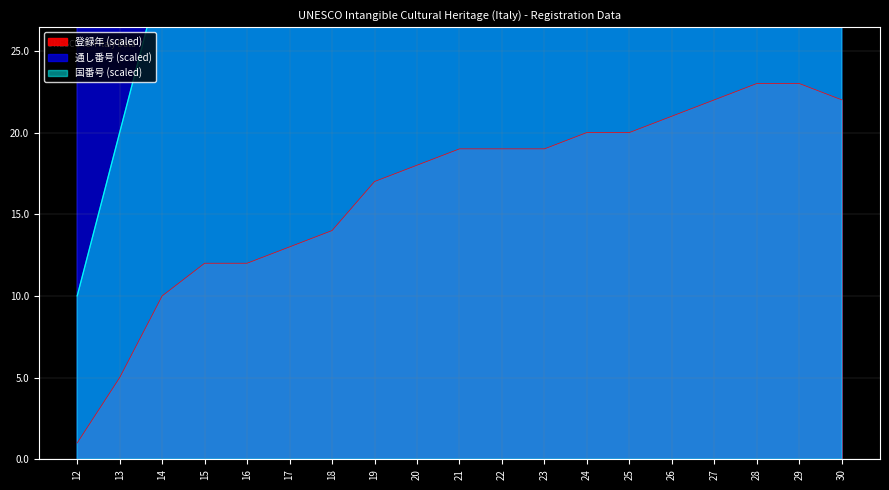

What is the sum of the 国番号 values at 19 and 22?

190